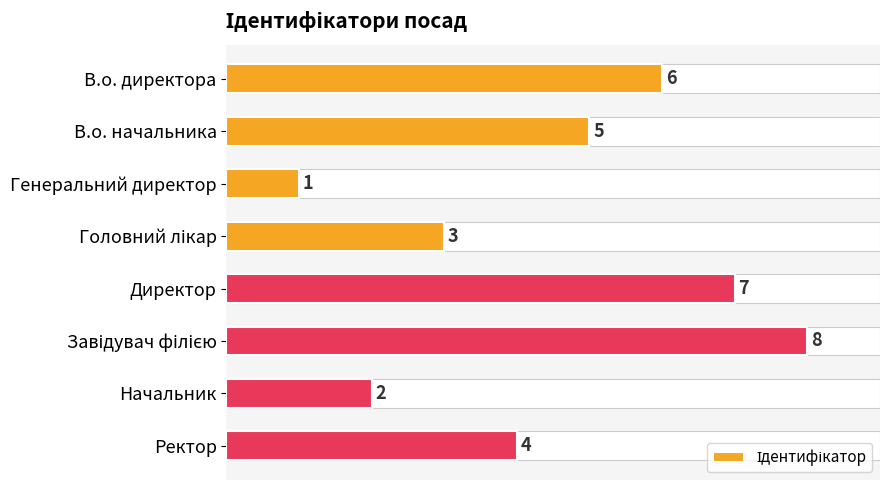

What is the label of the 3rd bar from the top?

Генеральний директор